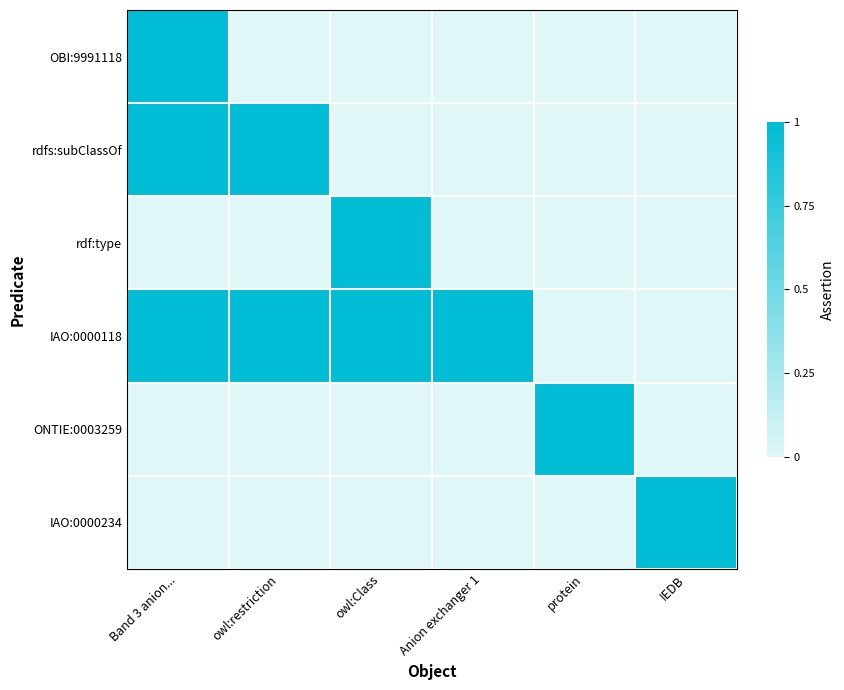

Rank the series by their maximum value, from highest to lowest.

OBI:9991118, rdfs:subClassOf, rdf:type, IAO:0000118, ONTIE:0003259, IAO:0000234